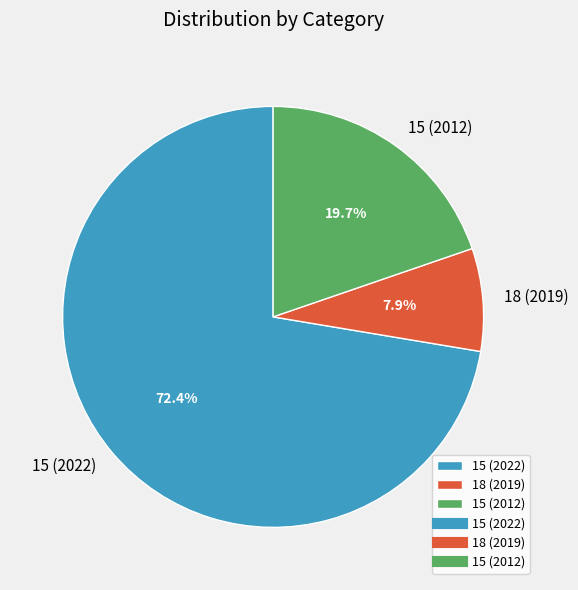

True or false: 18 (2019) accounts for 17% of the total.

False